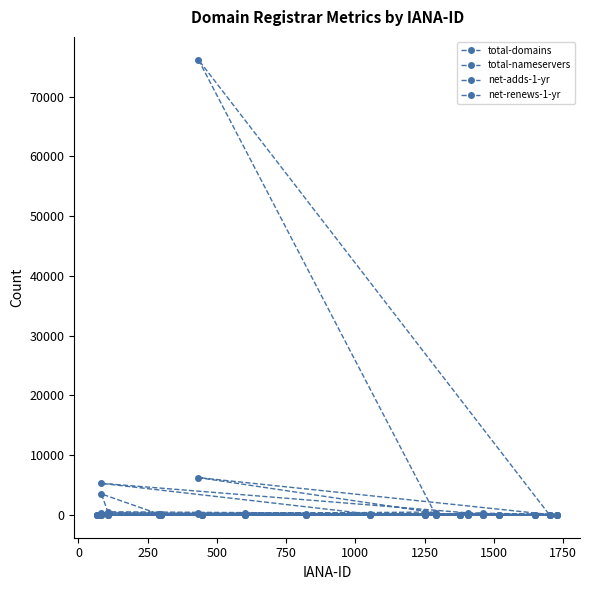

List the series in order of their peak value, lowest first.

net-renews-1-yr, net-adds-1-yr, total-domains, total-nameservers